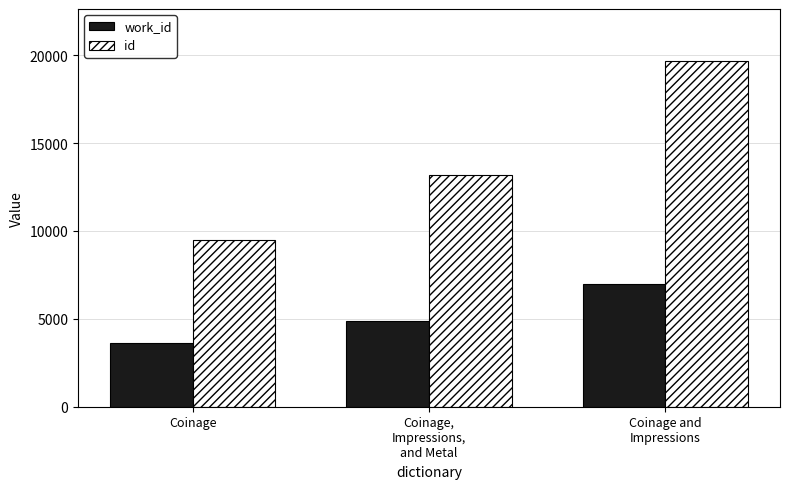

What is the total value across all series at Coinage and
Impressions?

26631